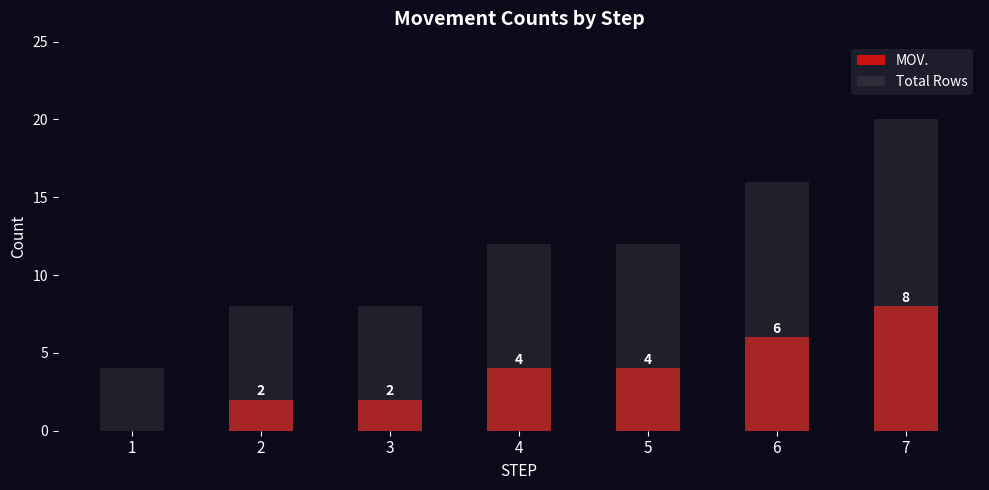

At which label is Total Rows closest to 12?

4